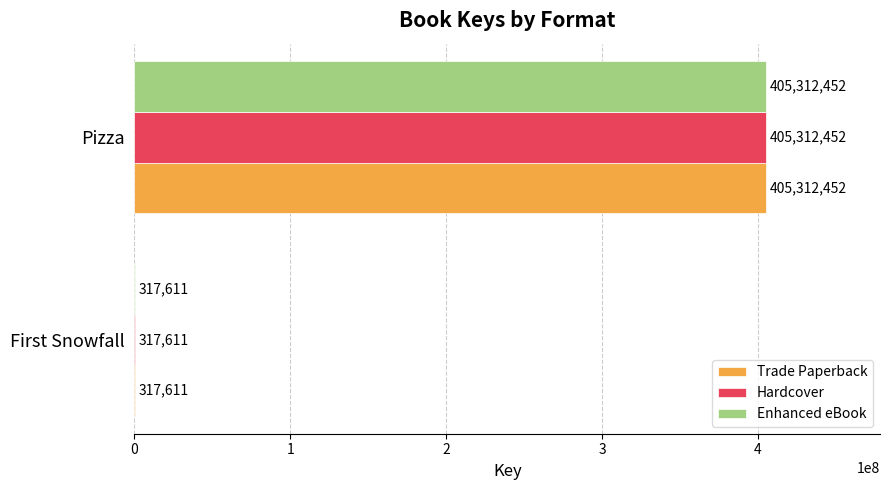

How many data points does each series have?

2